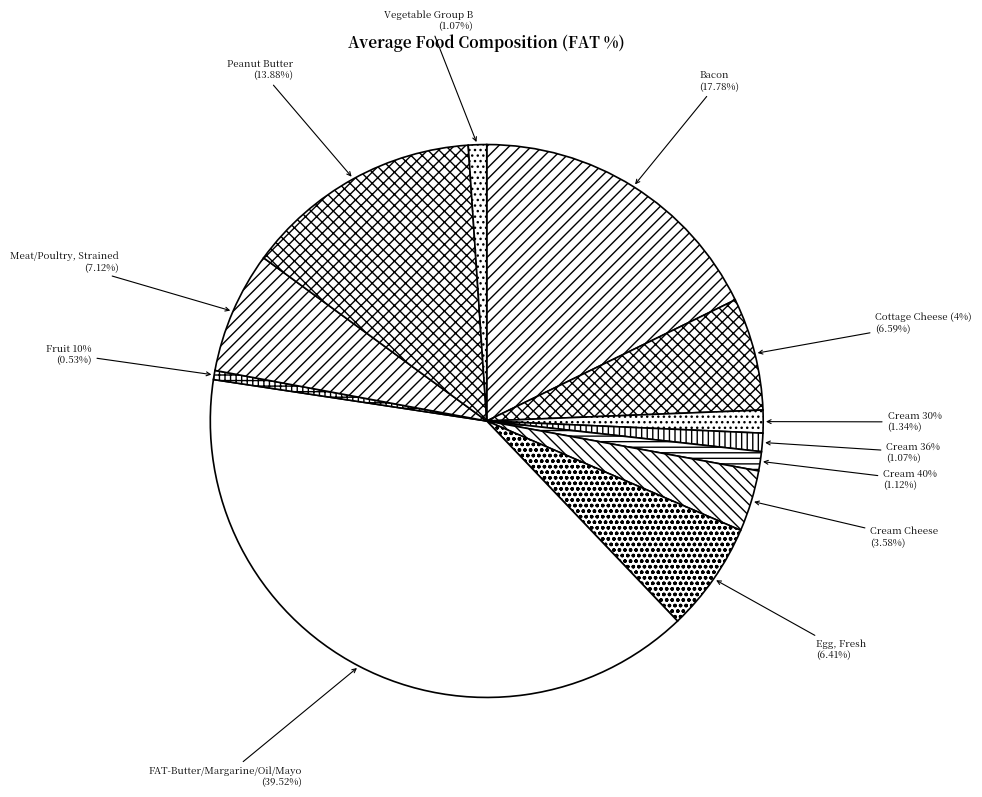

What is the largest slice in the pie chart?

FAT-Butter/Margarine/Oil/Mayo